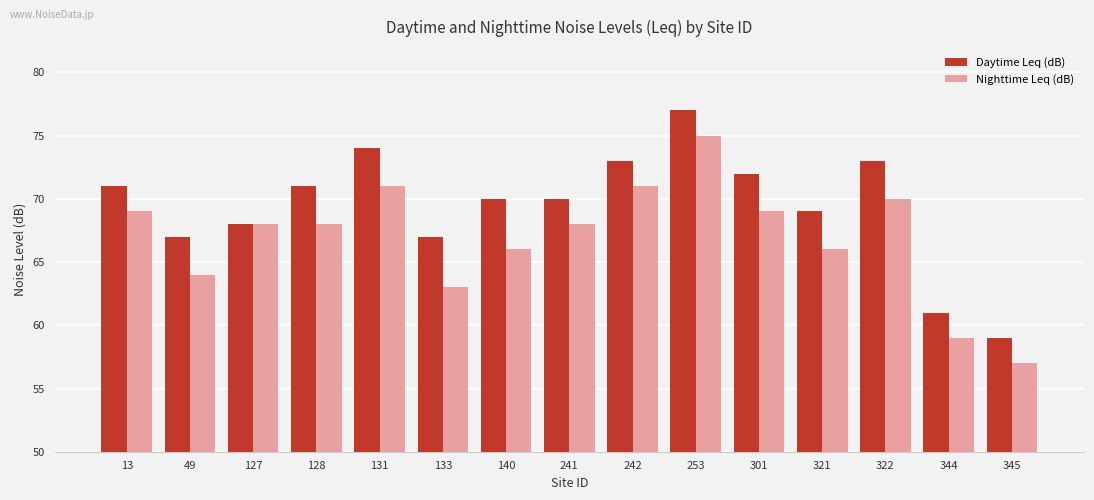

What is the maximum value shown in the chart?

77